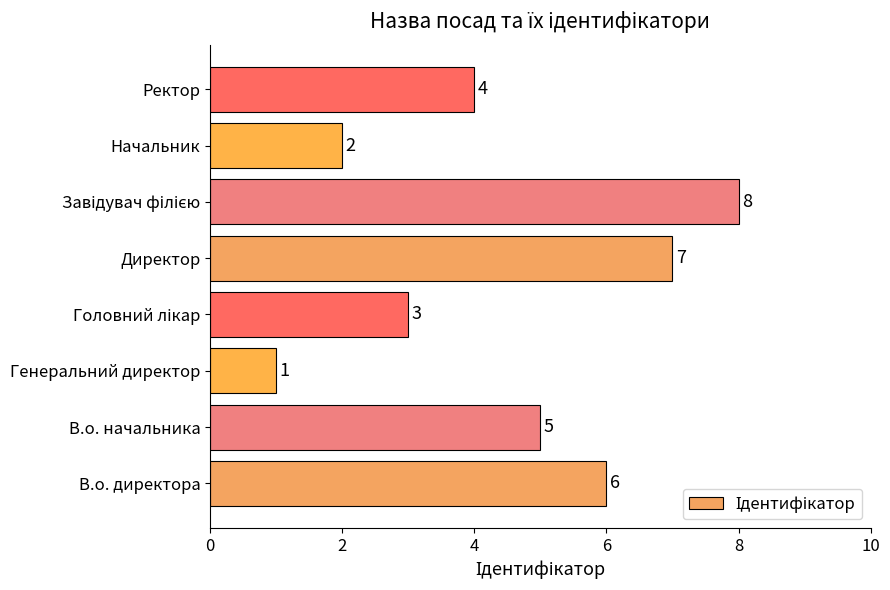

Are the bars horizontal?

Yes